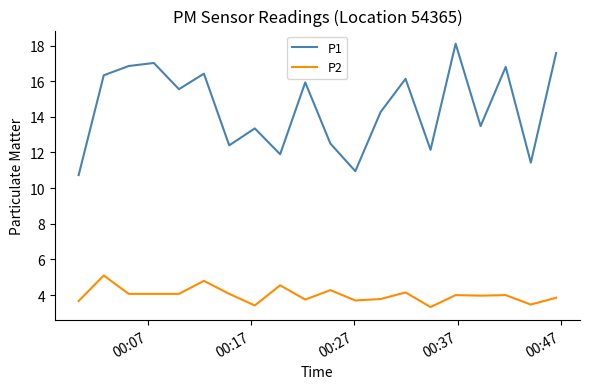

Which series has the largest total across all categories?

P1